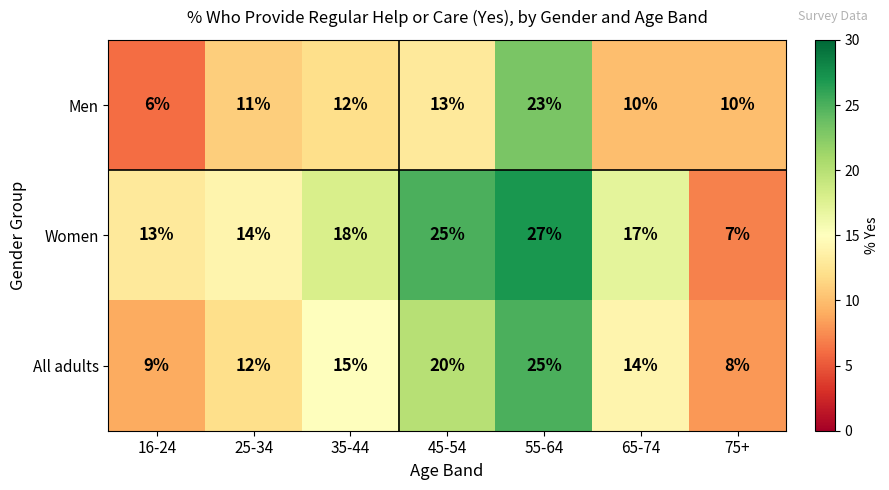

Which series has the widest spread of values?

Women